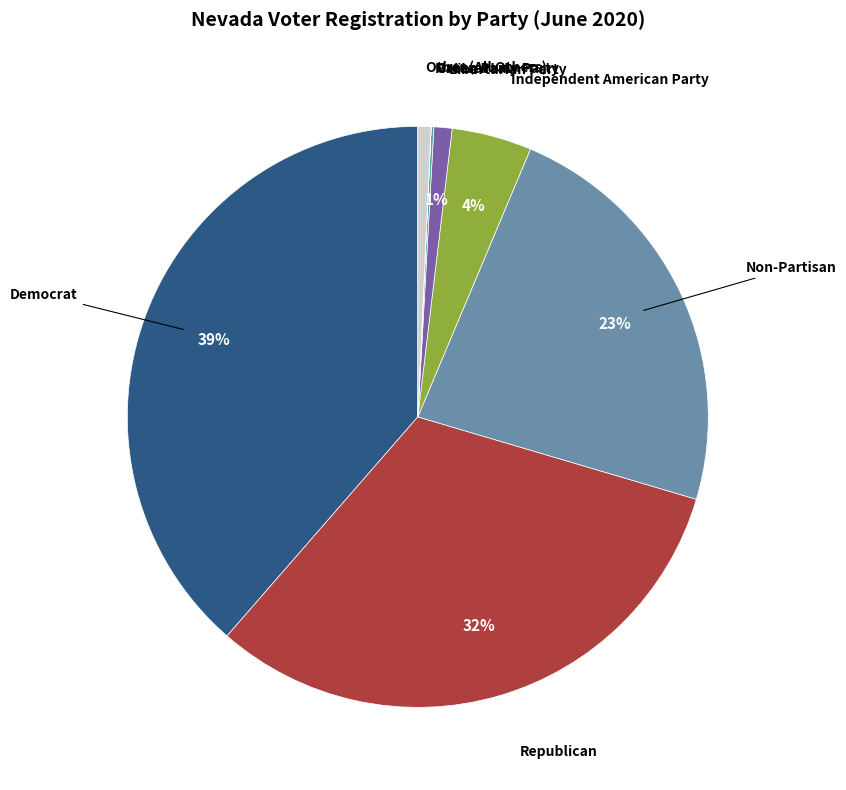

To the nearest percent, what is the difference between the largest and smallest slice percentages?

39%